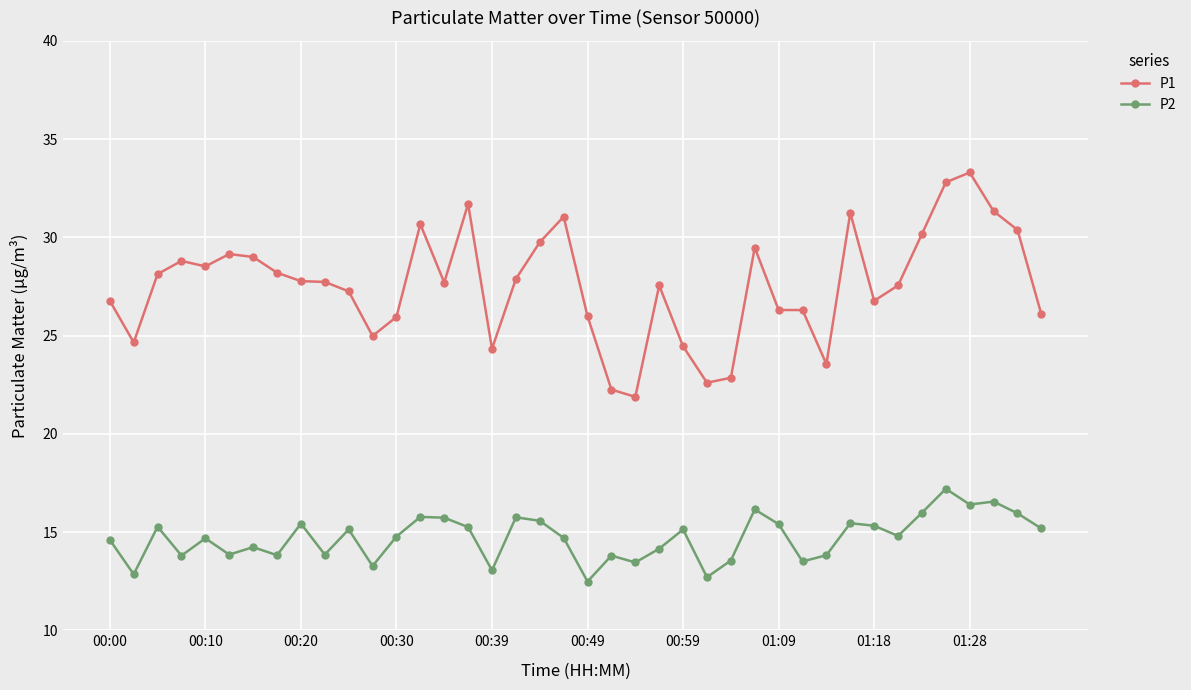

What is the minimum value shown in the chart?

12.5